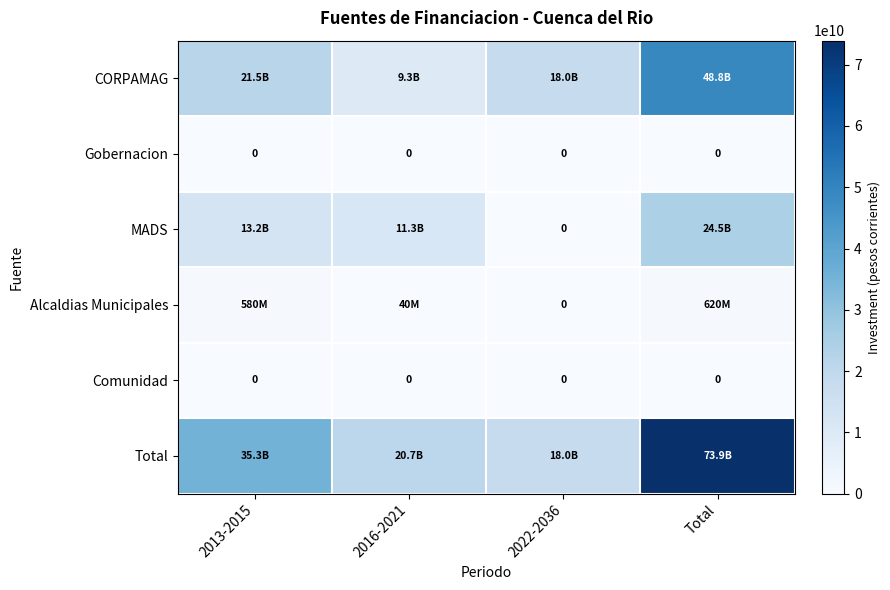

The Comunidad series shows 0 at 2022-2036. True or false?

True